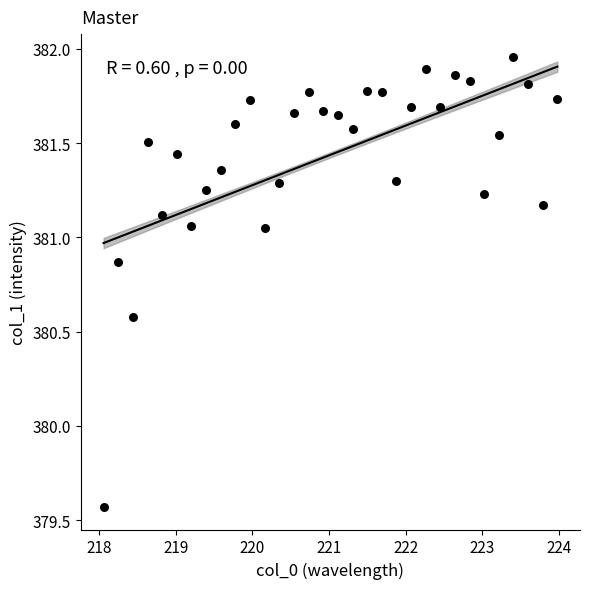

What is the range of X values (max minus min)?

5.9